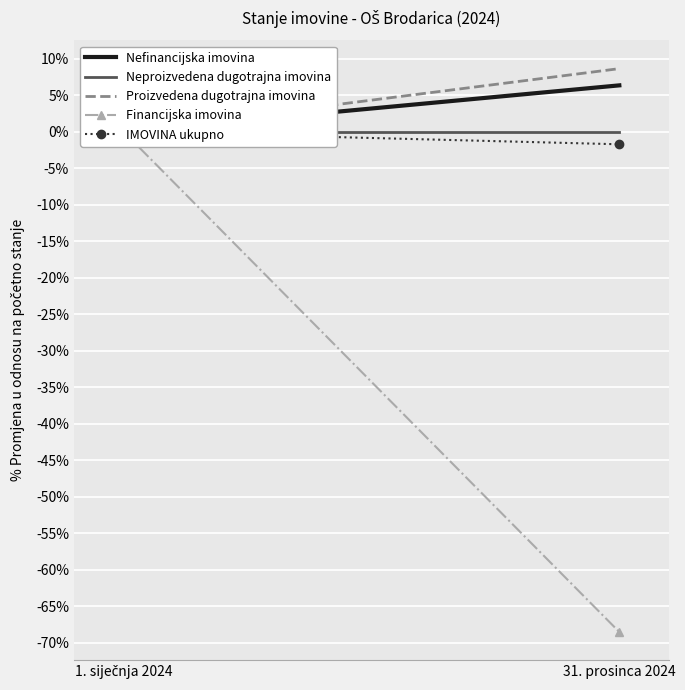

How many distinct data groups are displayed?

5